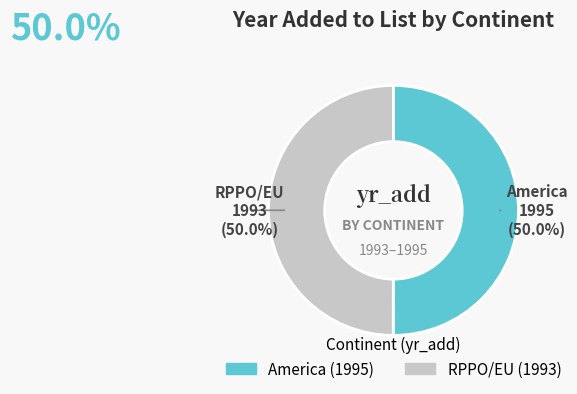

True or false: America accounts for 50% of the total.

True